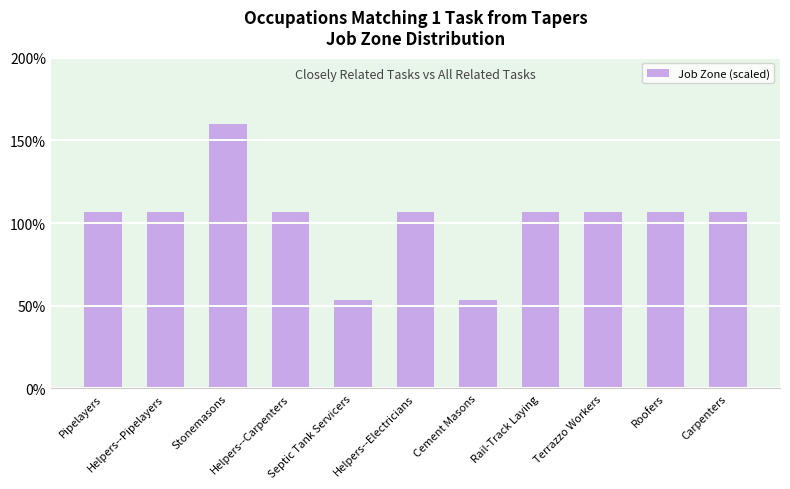

Where does the data first go above 1?

Pipelayers